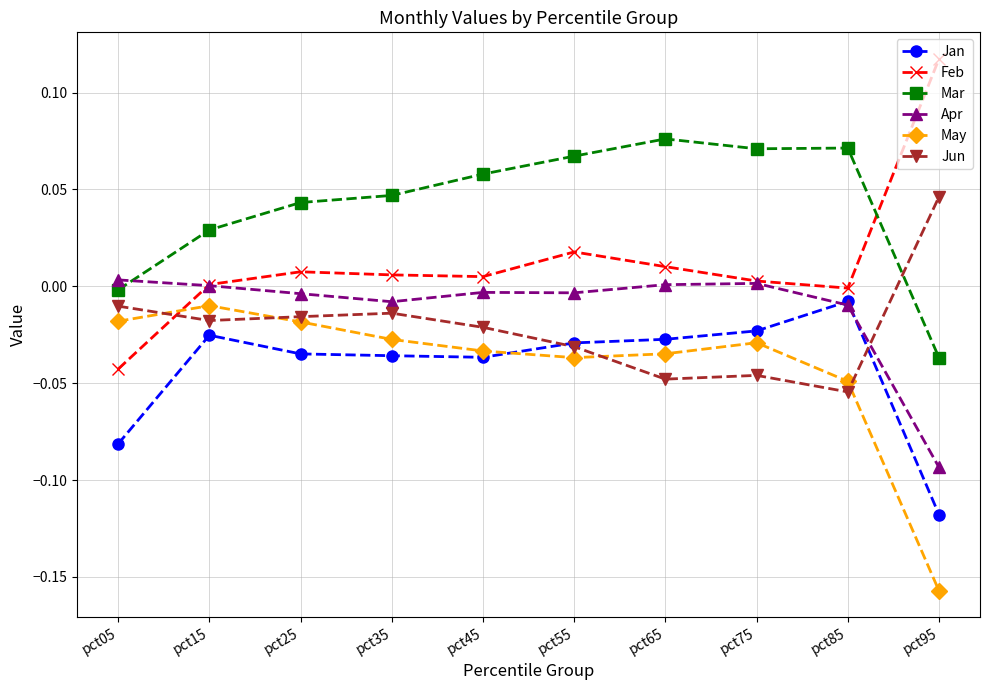

What are all the series names shown in the legend?

Jan, Feb, Mar, Apr, May, Jun